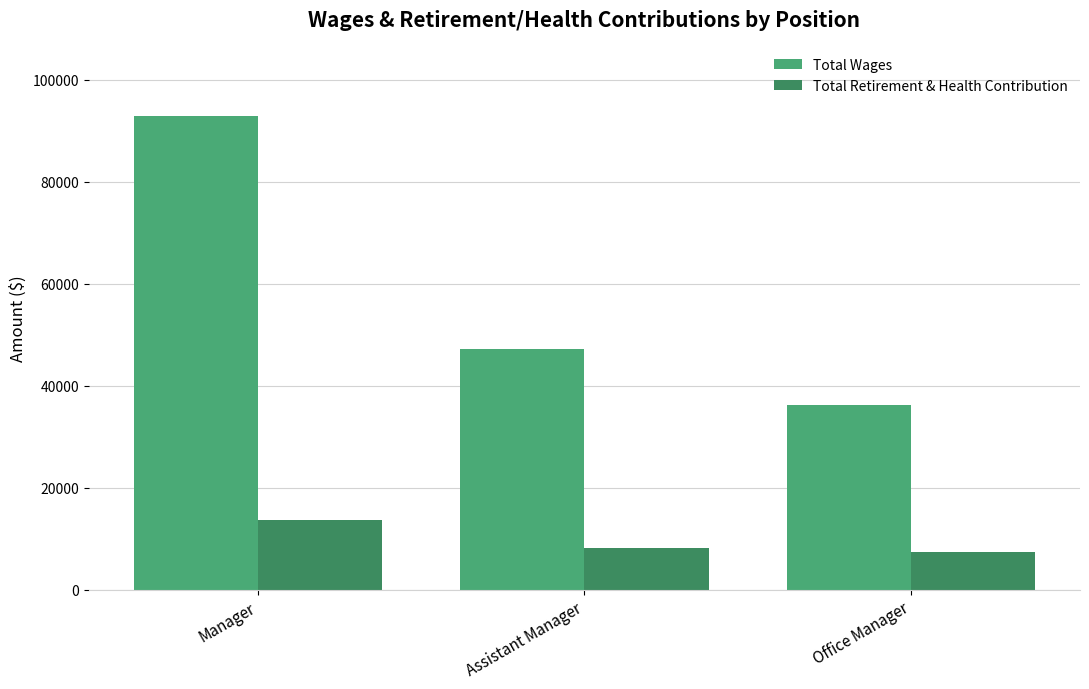

What is the value of the Total Wages bar at the 3rd from the left?

36242